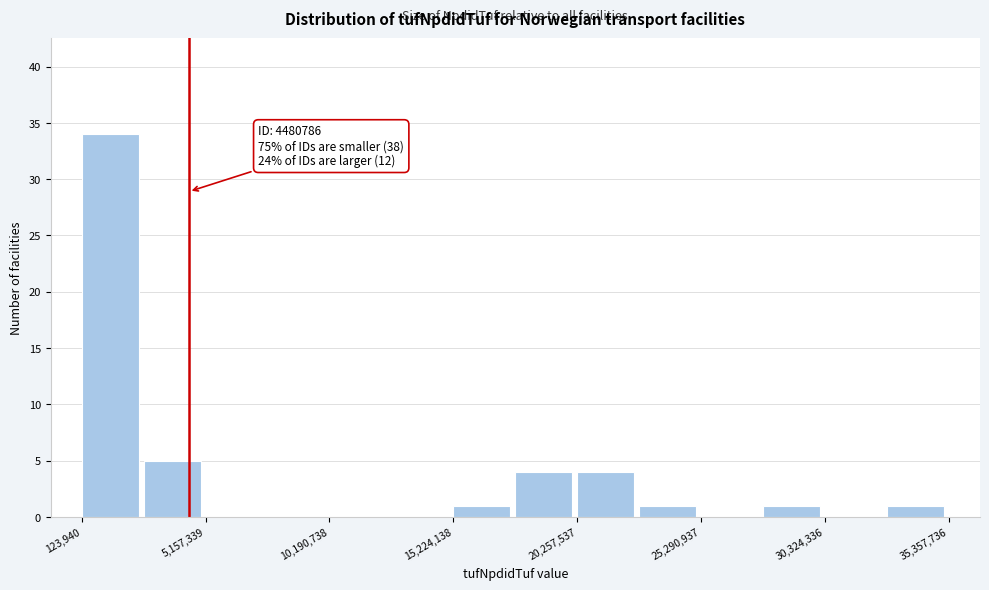

Read against the x-axis, roughly where is the centre of the tallest bar?

1000000